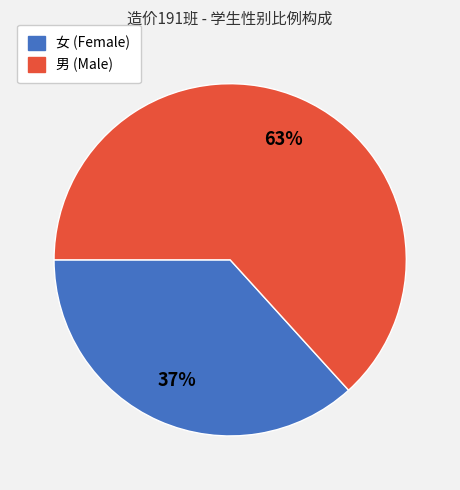

Between 女 and 男, which is larger?

男